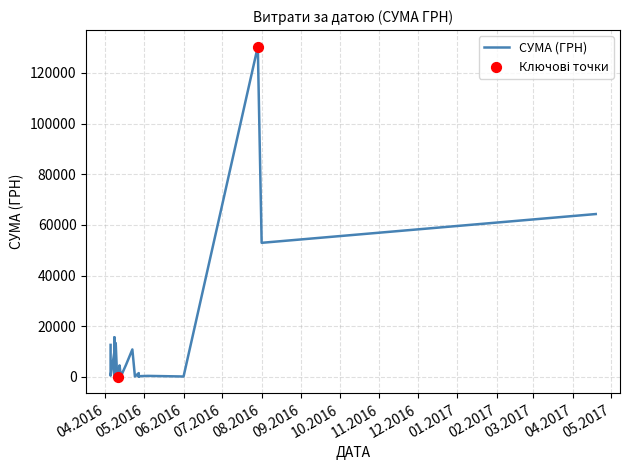

What is the change in value from 11.04.2016 to 08.04.2016?

+9570.2